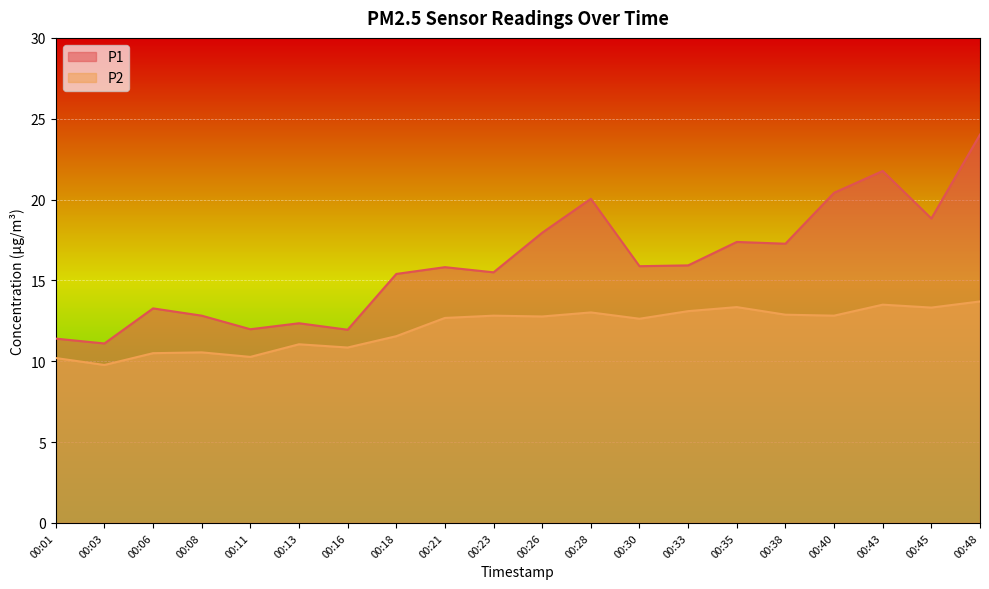

What is the difference between the highest and lowest values at 00:23?

2.7